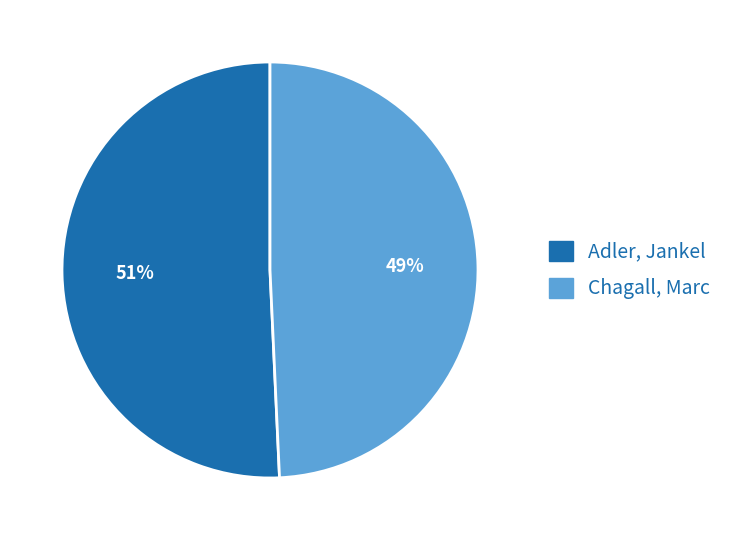

Which slice is the largest?

Adler, Jankel